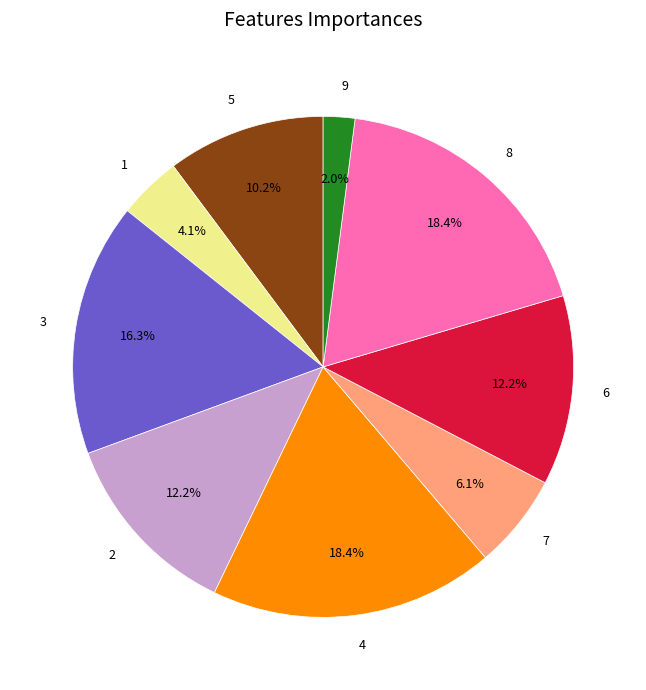

To the nearest percent, what is the difference between the largest and smallest slice percentages?

16%